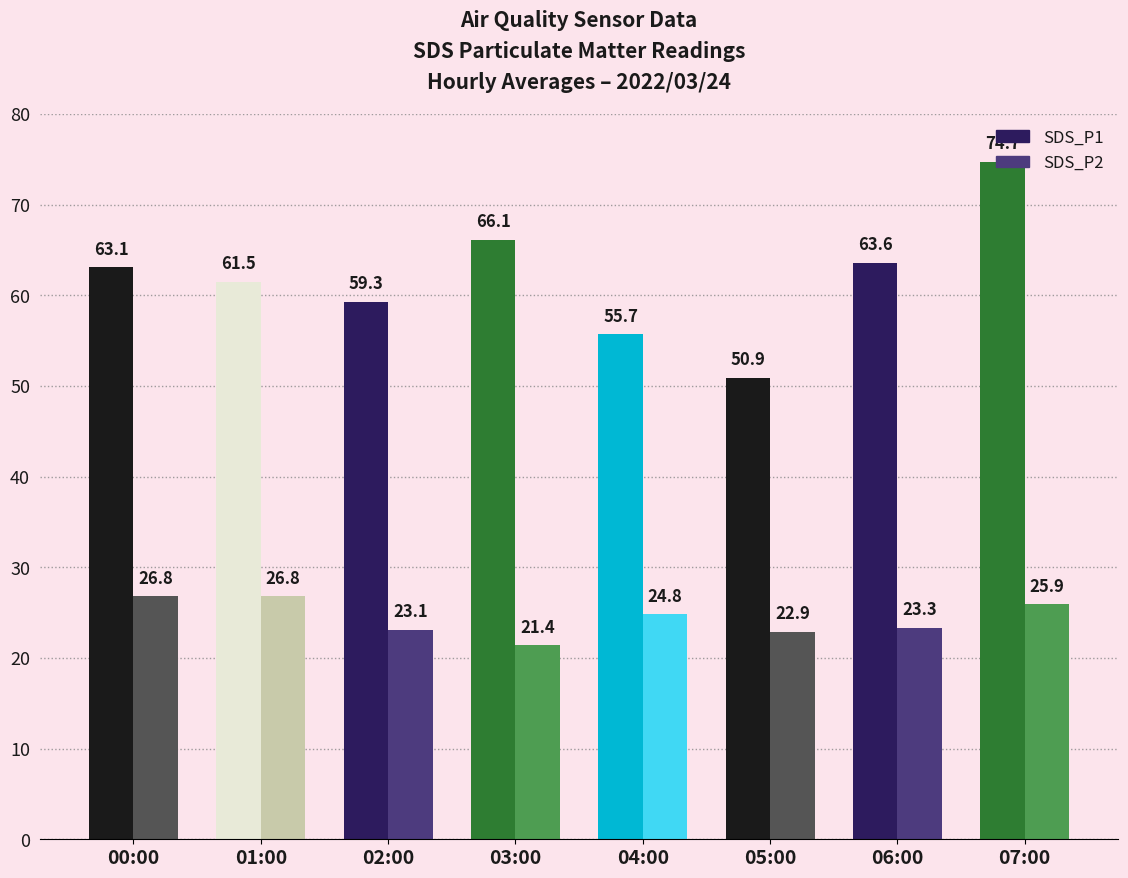

Does the chart contain any negative values?

No